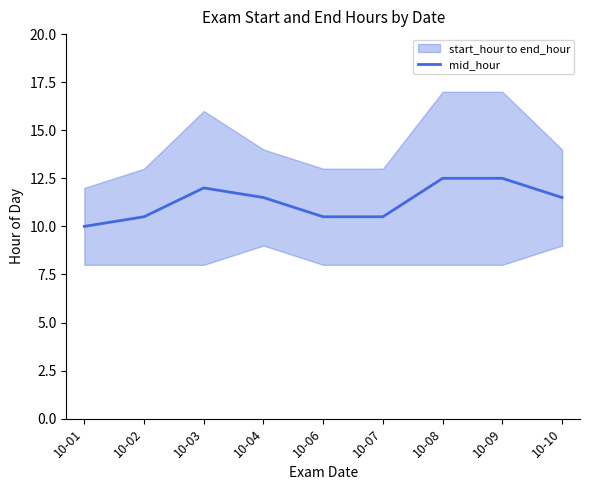

The chart shows a value of 14.8 at 10-01. True or false?

False